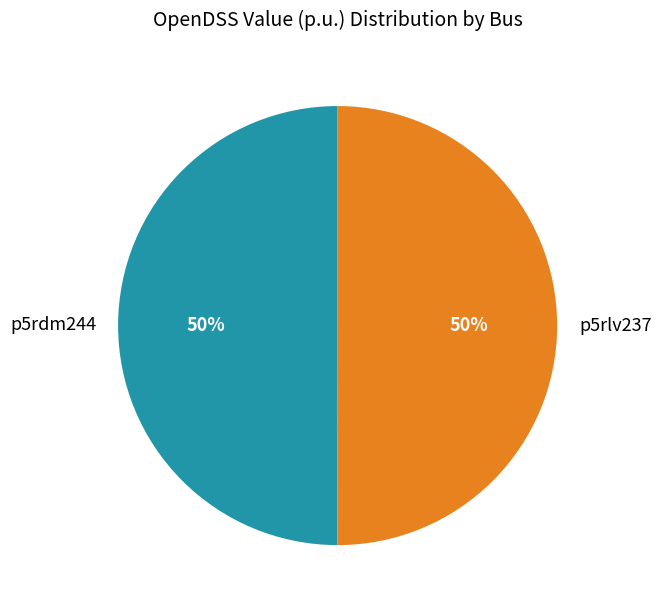

To the nearest percent, what is the combined percentage of p5rlv237 and p5rdm244?

100%